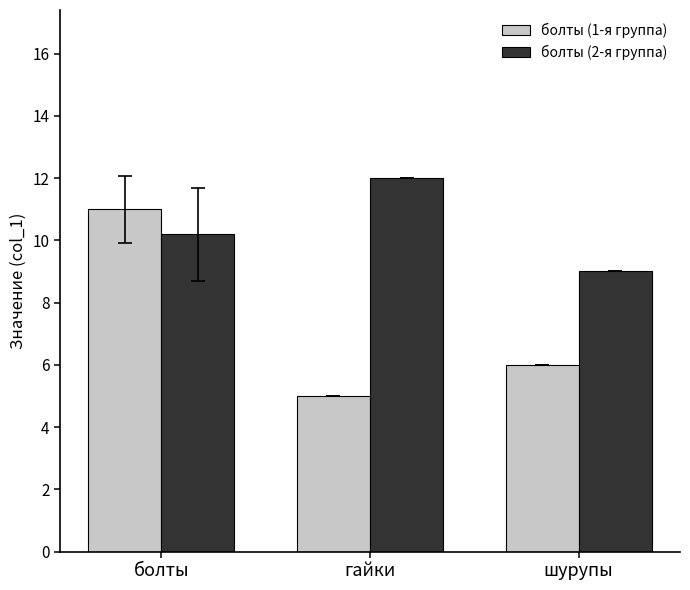

What is the total value across all series at болты?

21.2